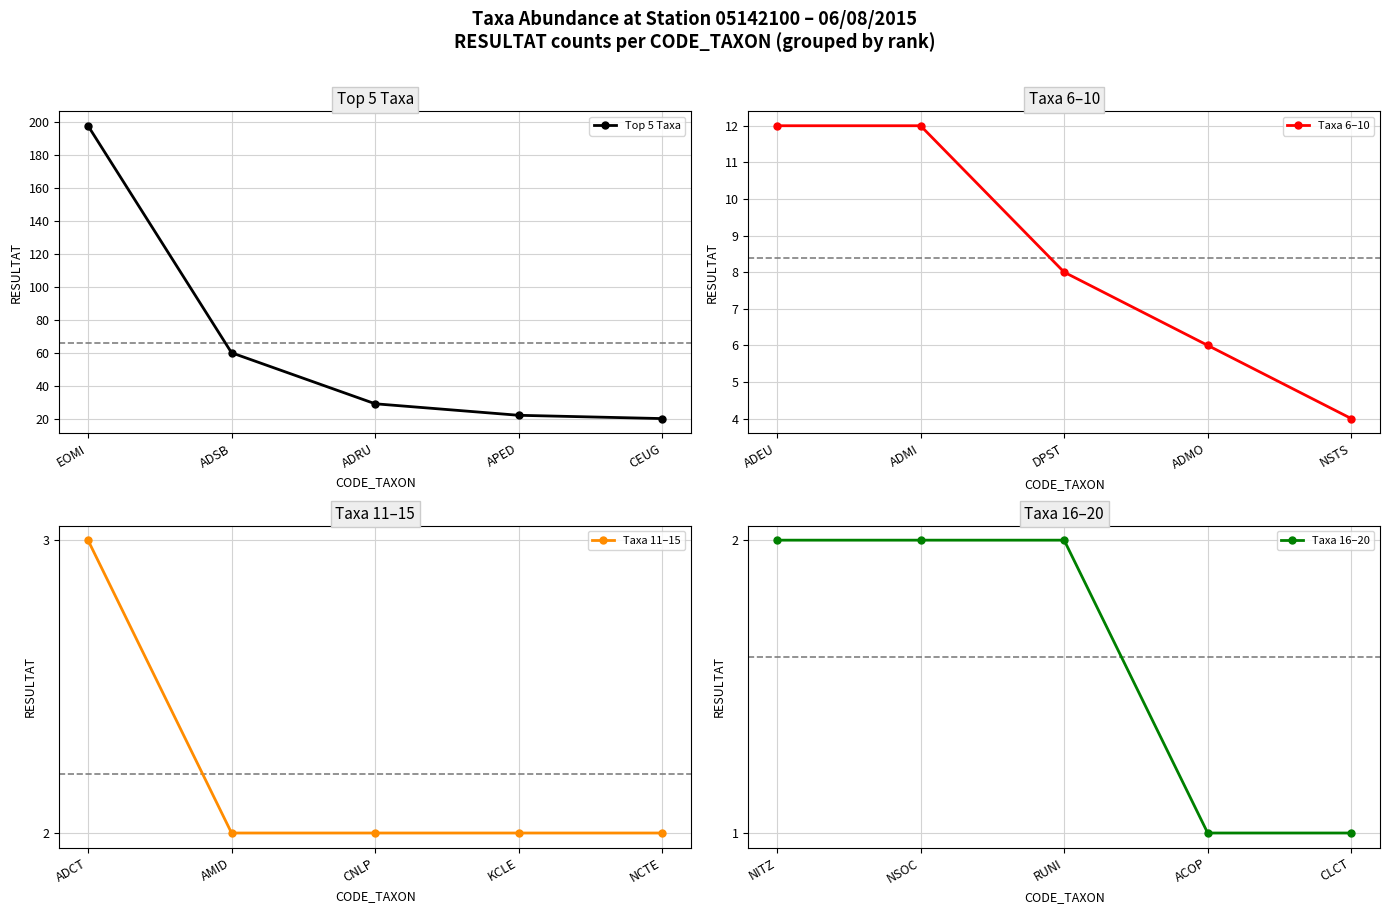

Rank the categories by Top 5 Taxa value from highest to lowest.

EOMI, ADSB, ADRU, APED, CEUG